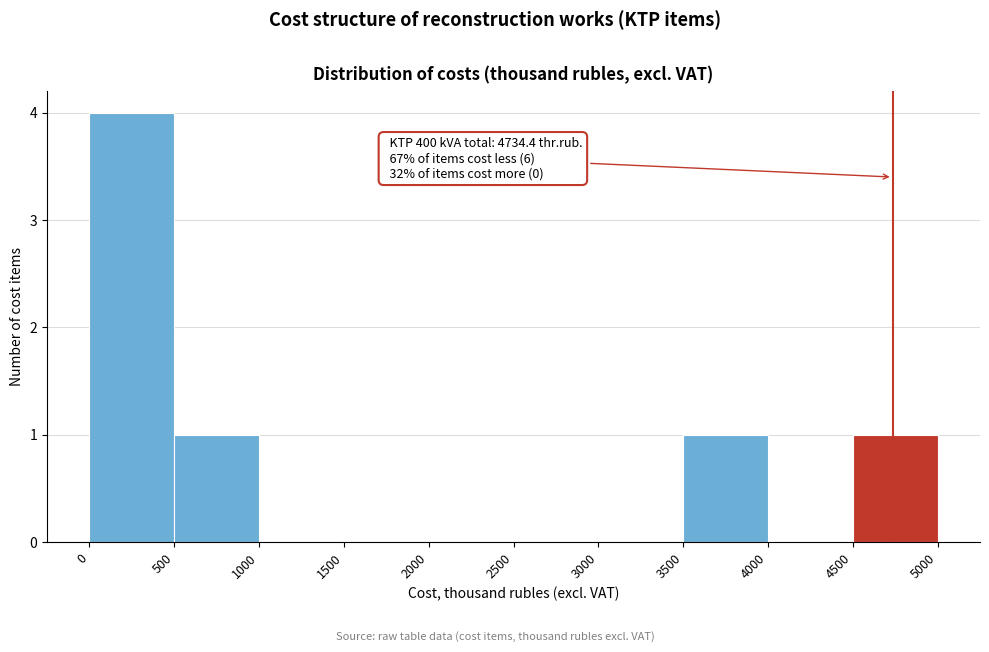

Over which range of the x-axis is the bar tallest?

0 to 500